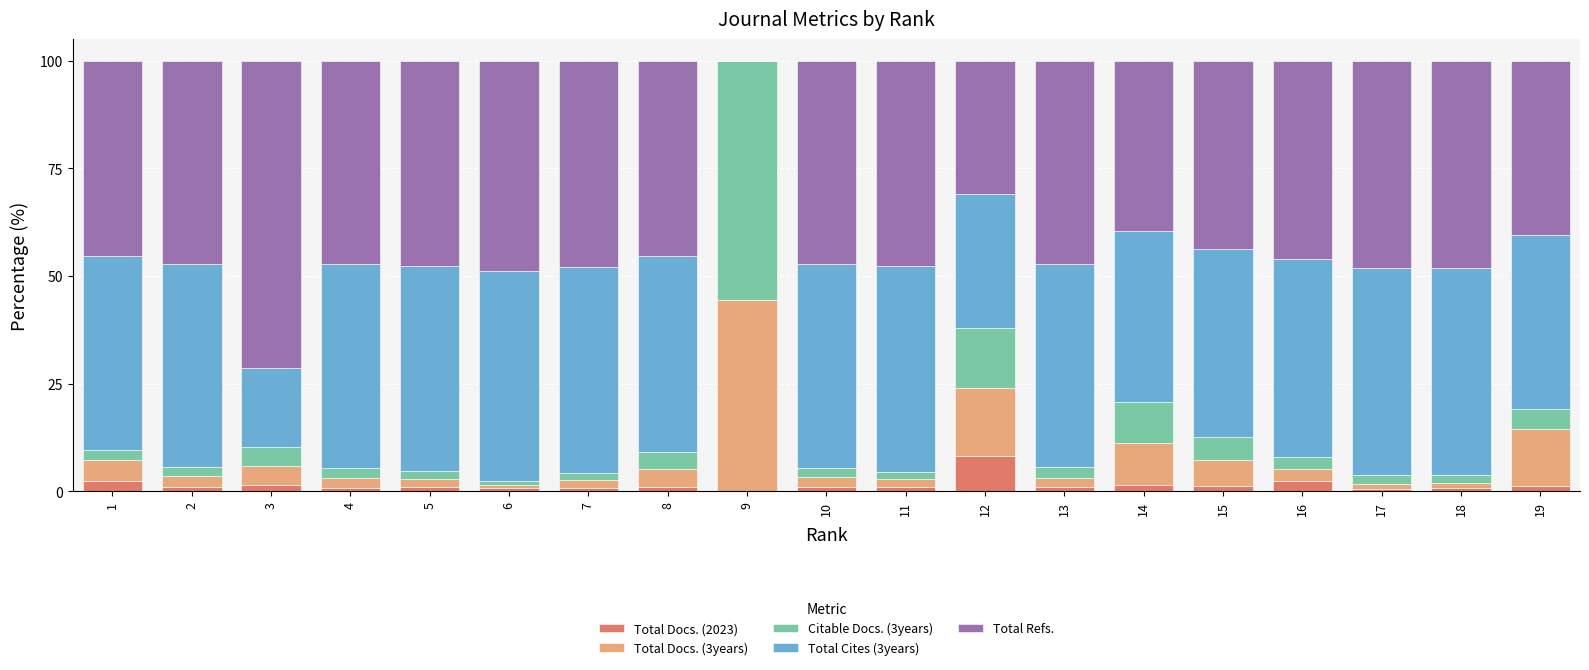

Read the Total Docs. (3years) value at 11.

1.7